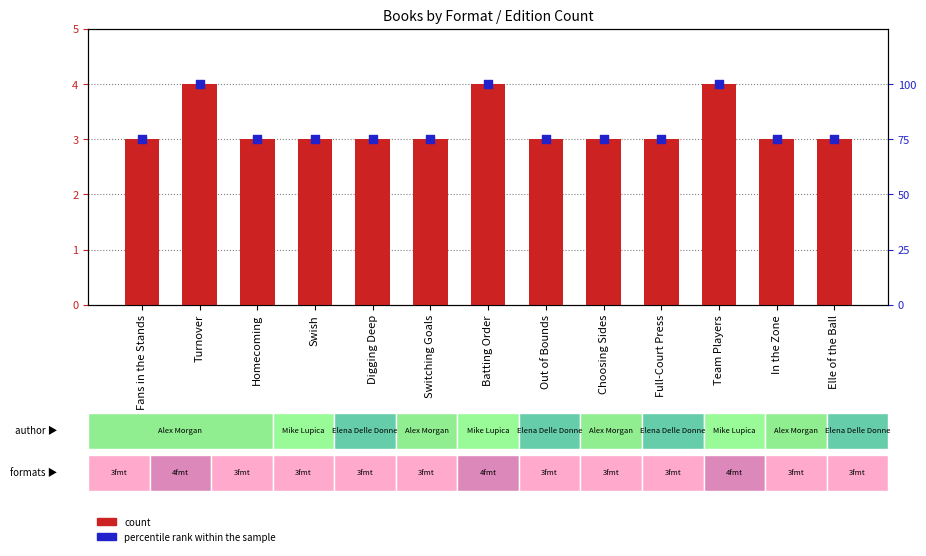

Which series contains the highest Y value?

percentile rank within the sample